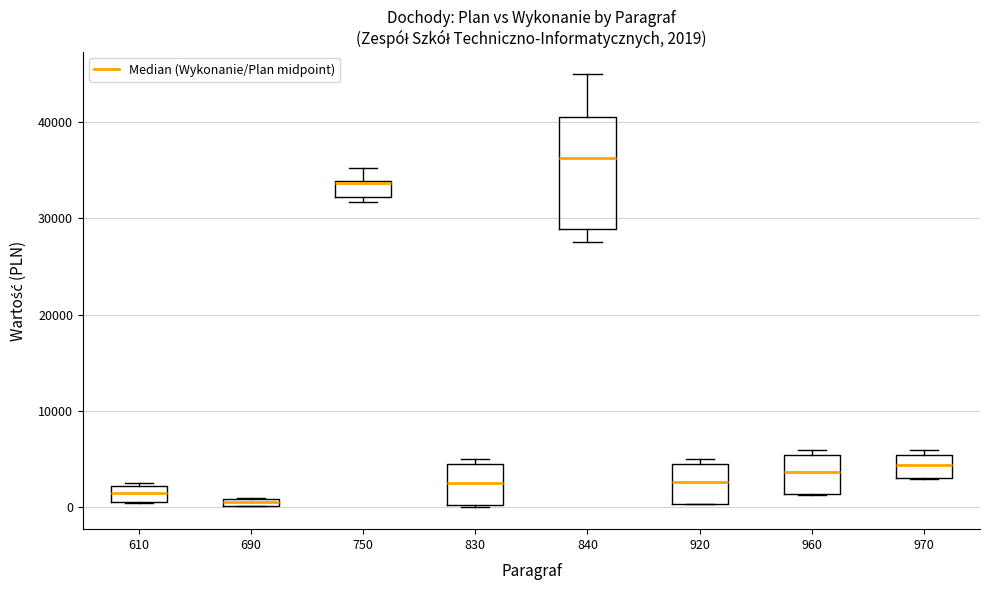

Comparing the boxes themselves (not the whiskers), which one is the tallest?

840